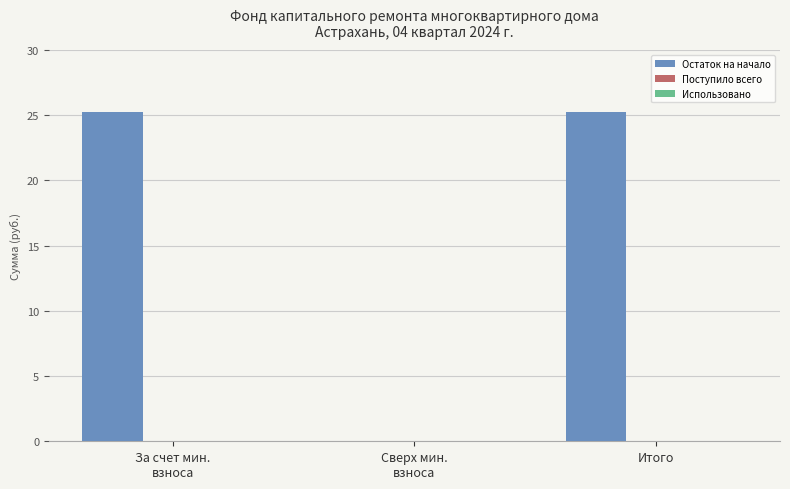

Are the bars horizontal?

No